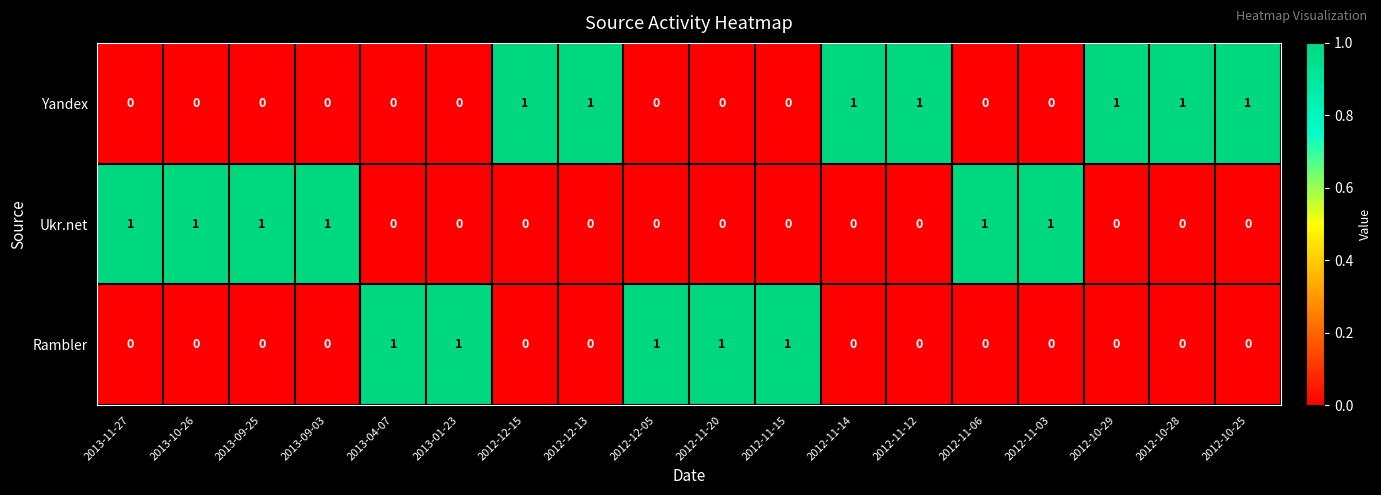

How many Ukr.net values are between 0 and 1?

18